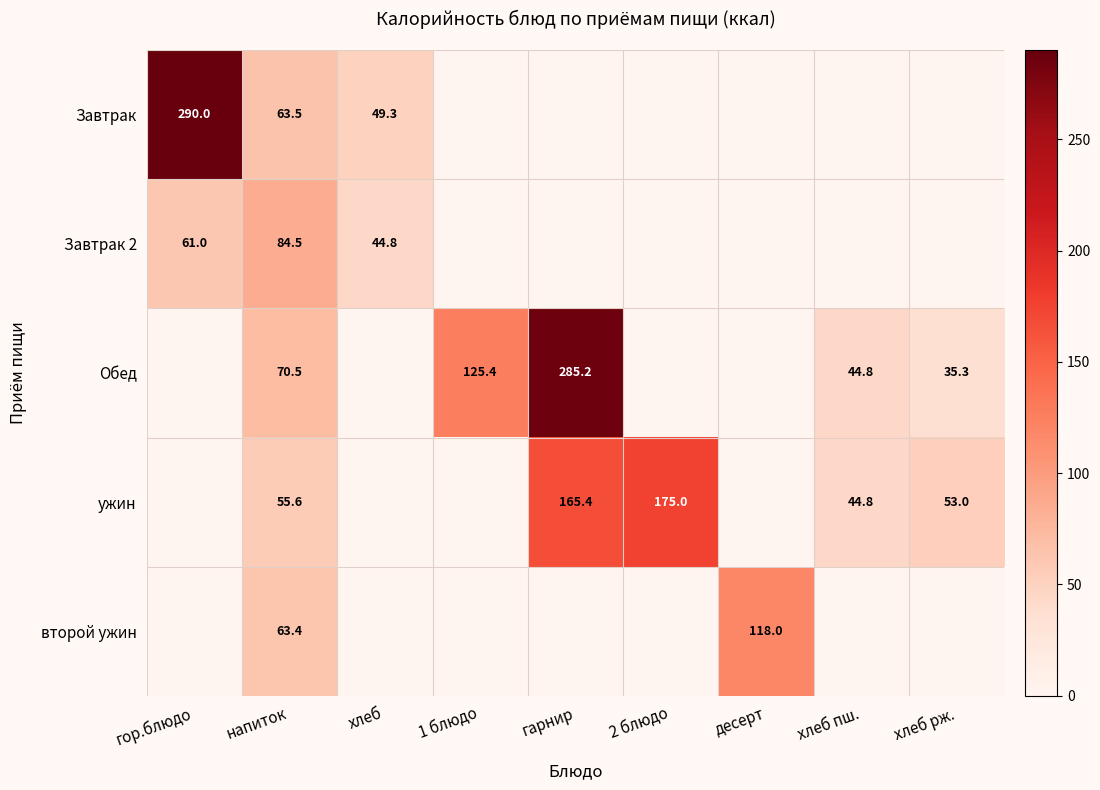

The Обед series shows 285.2 at гарнир. True or false?

True